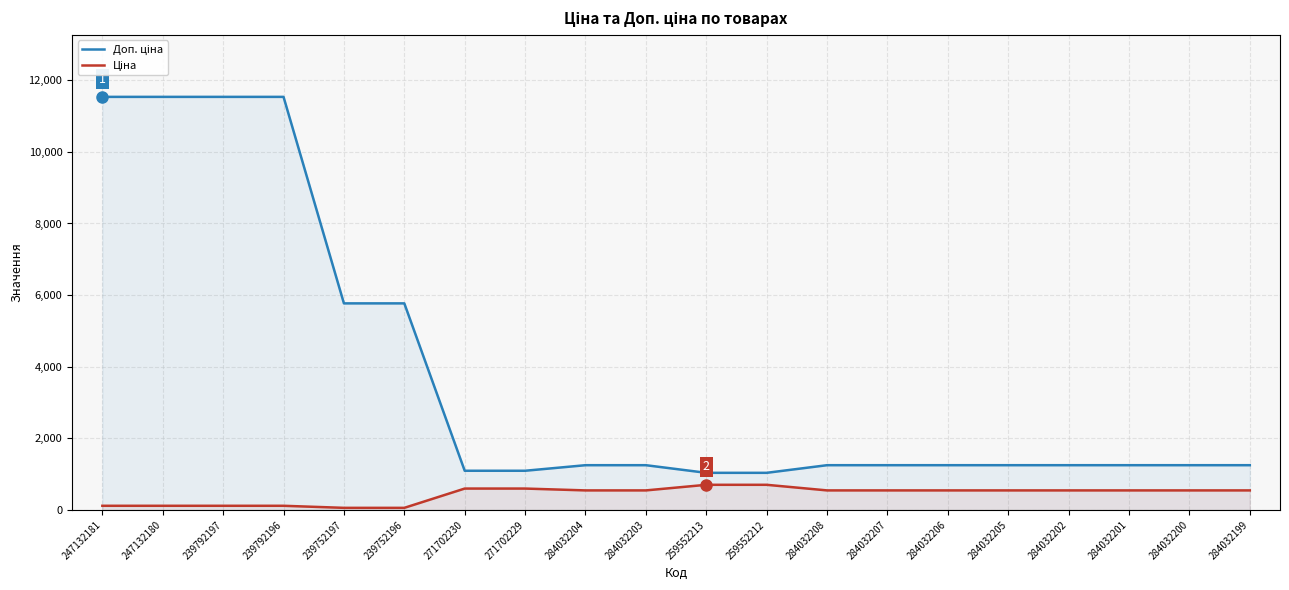

What is the label of the 7th point from the left?

271702230